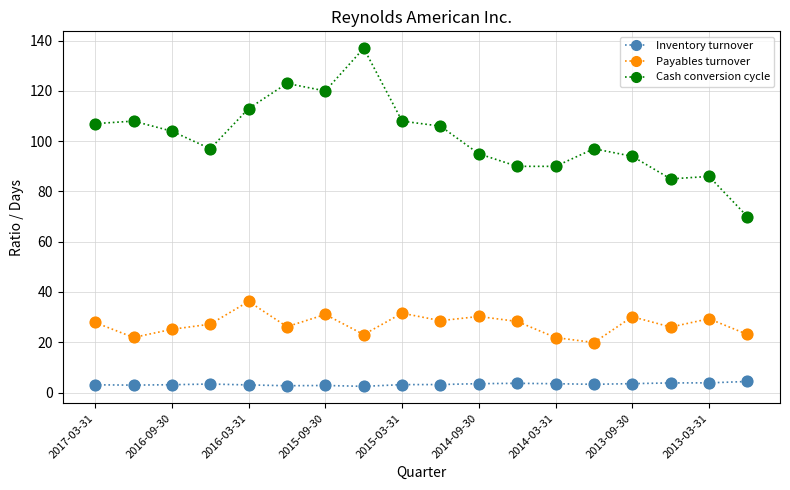

Which series has the widest spread of values?

Cash conversion cycle